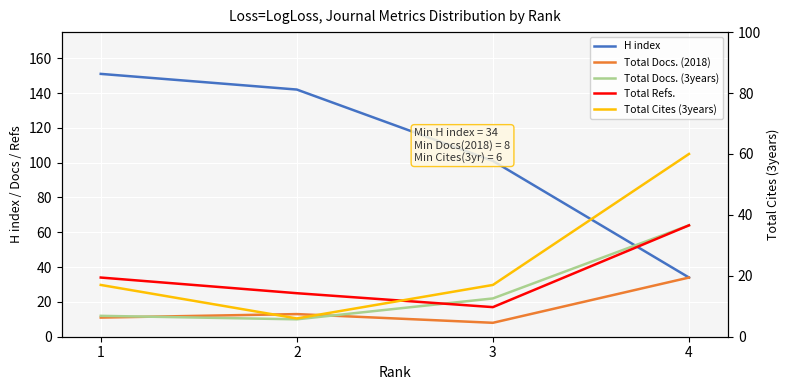

List the series in order of their peak value, lowest first.

Total Docs. (2018), Total Cites (3years), Total Docs. (3years), Total Refs., H index